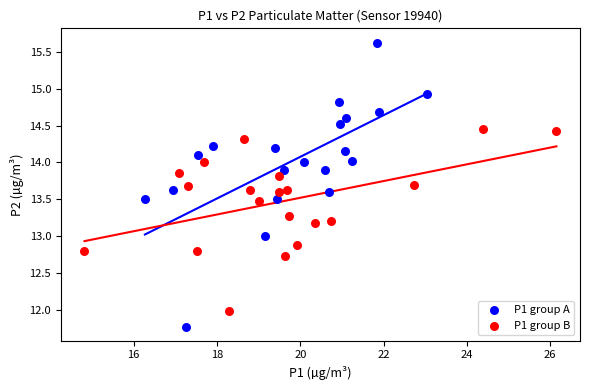

Which series has the largest Y range (max minus min)?

P1 group A